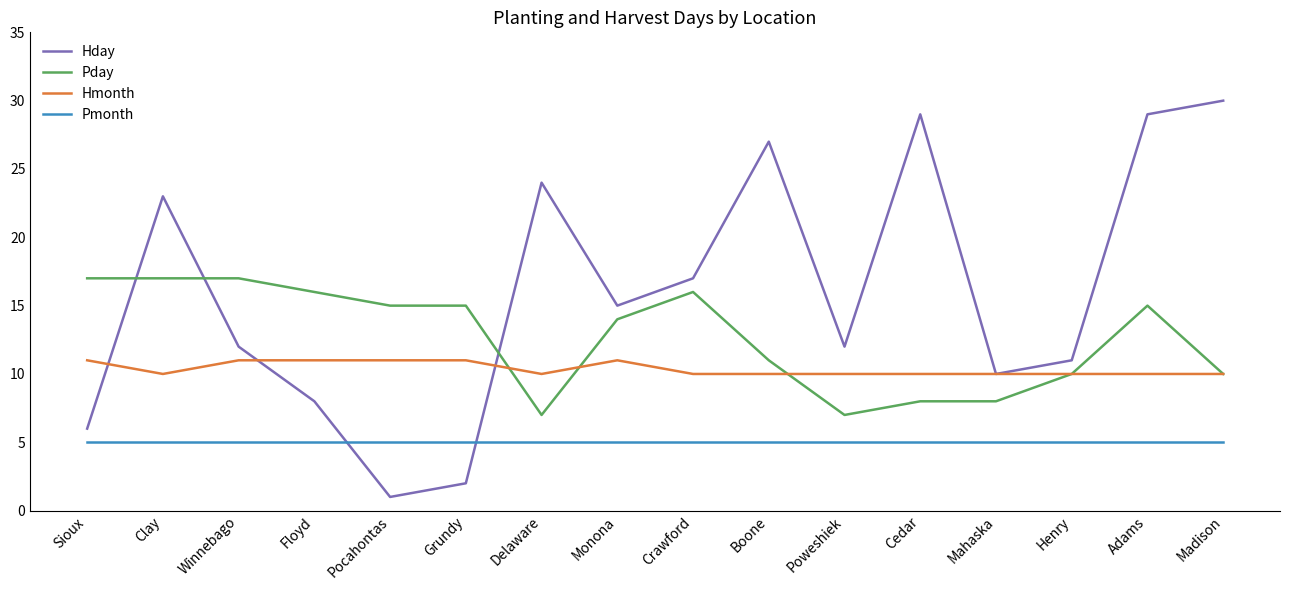

What is the total value across all series at Grundy?

33